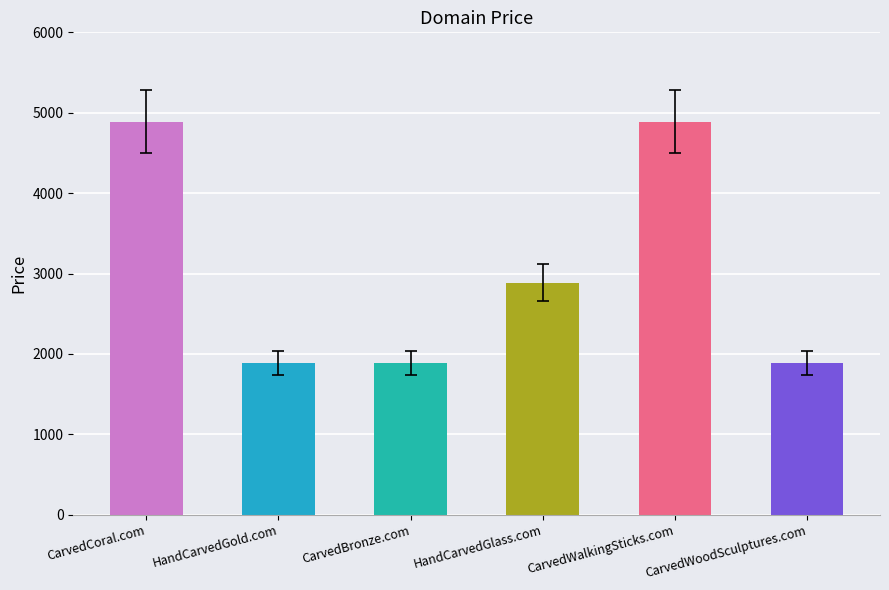

At which category does the chart reach its minimum across all series?

HandCarvedGold.com